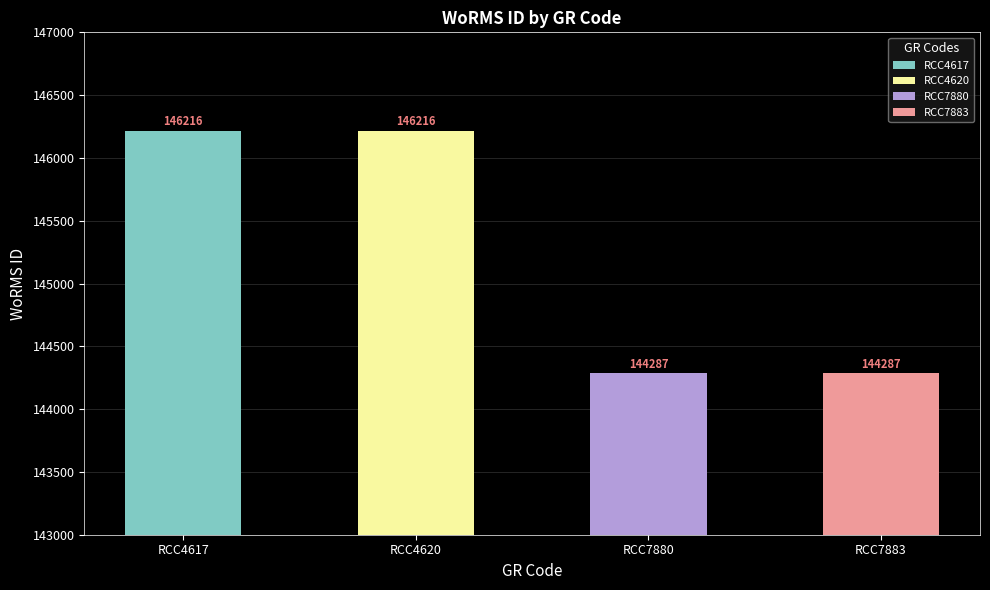

What is the sum of the values at RCC4620 and RCC7880?

290503